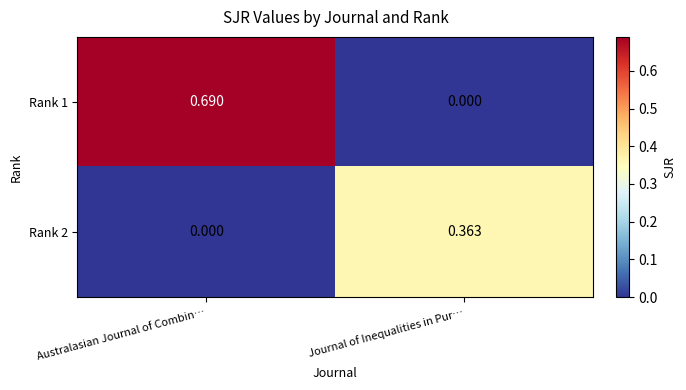

At which category is the sum across all series the highest?

Australasian Journal of Combin…